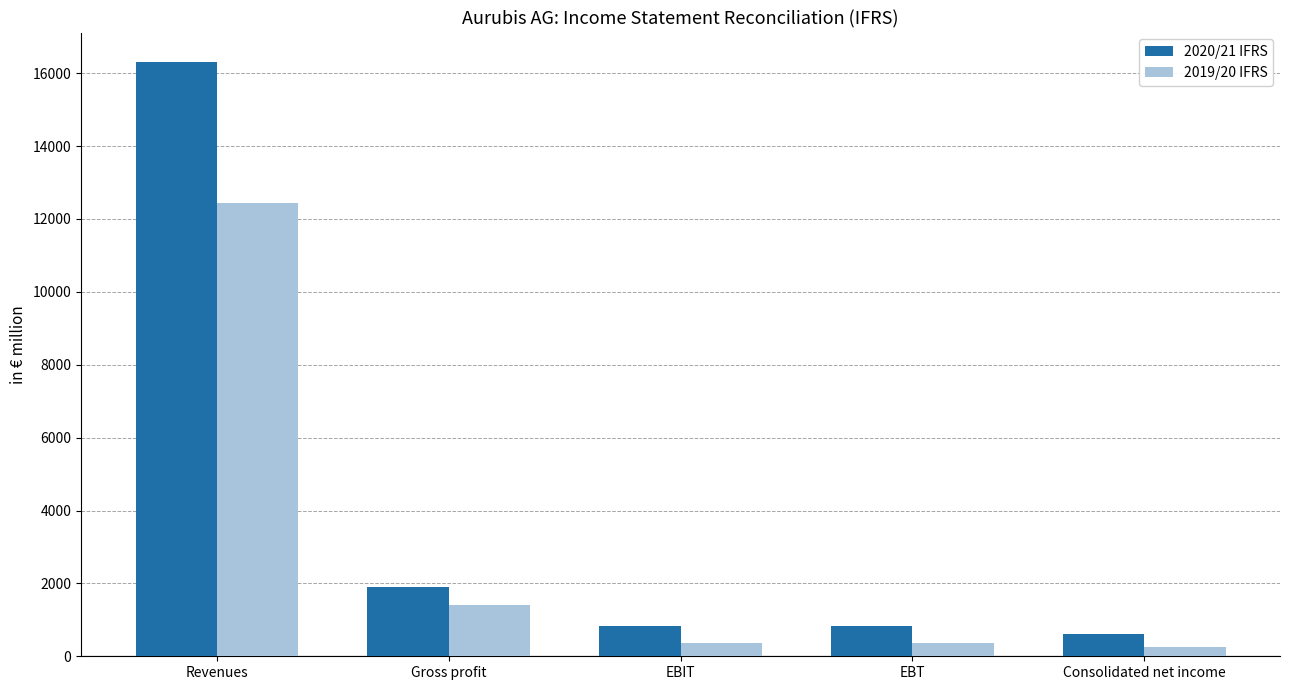

What are all the series names shown in the legend?

2020/21 IFRS, 2019/20 IFRS